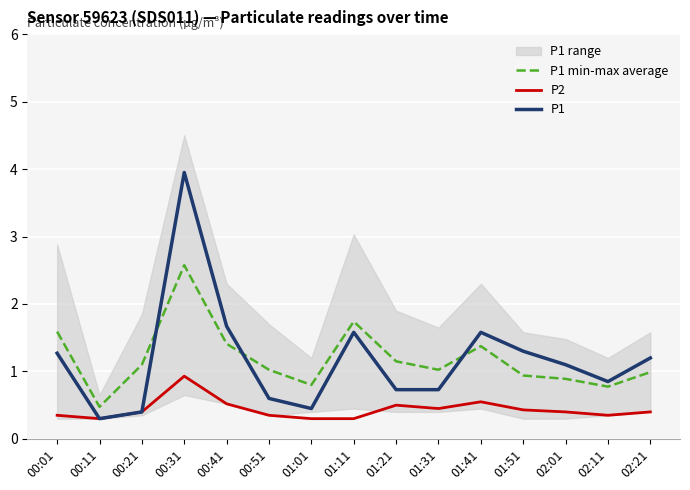

Which series changed the most between 00:41 and 02:21?

P1